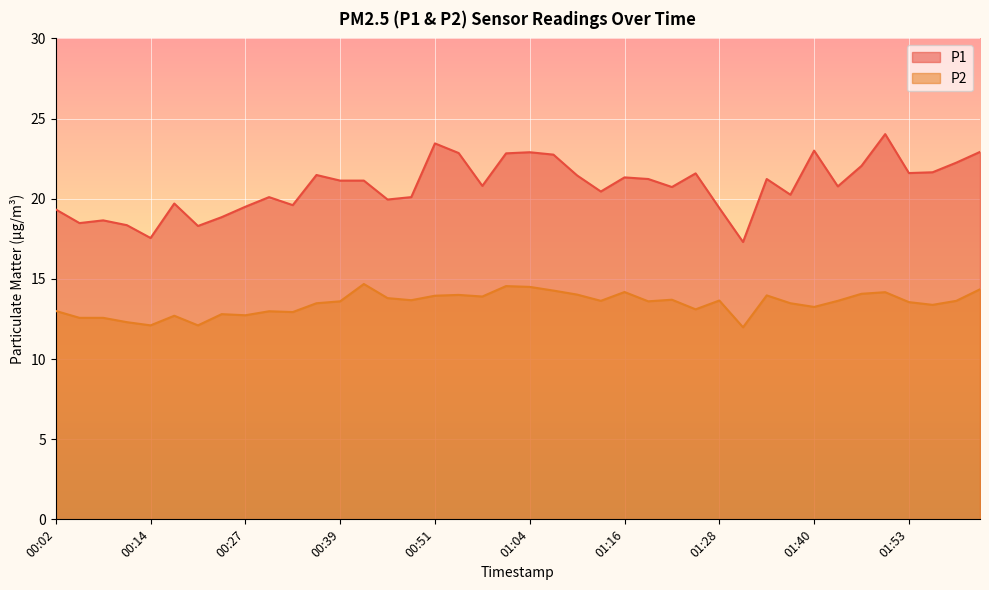

Is it true that P2 equals 6.4 at 01:28?

False